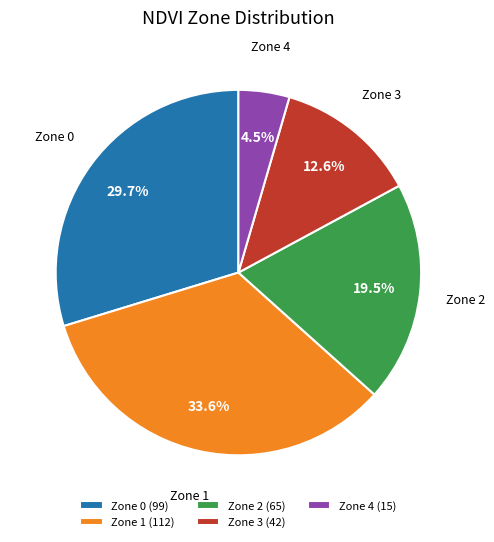

Which slice is the largest?

Zone 1